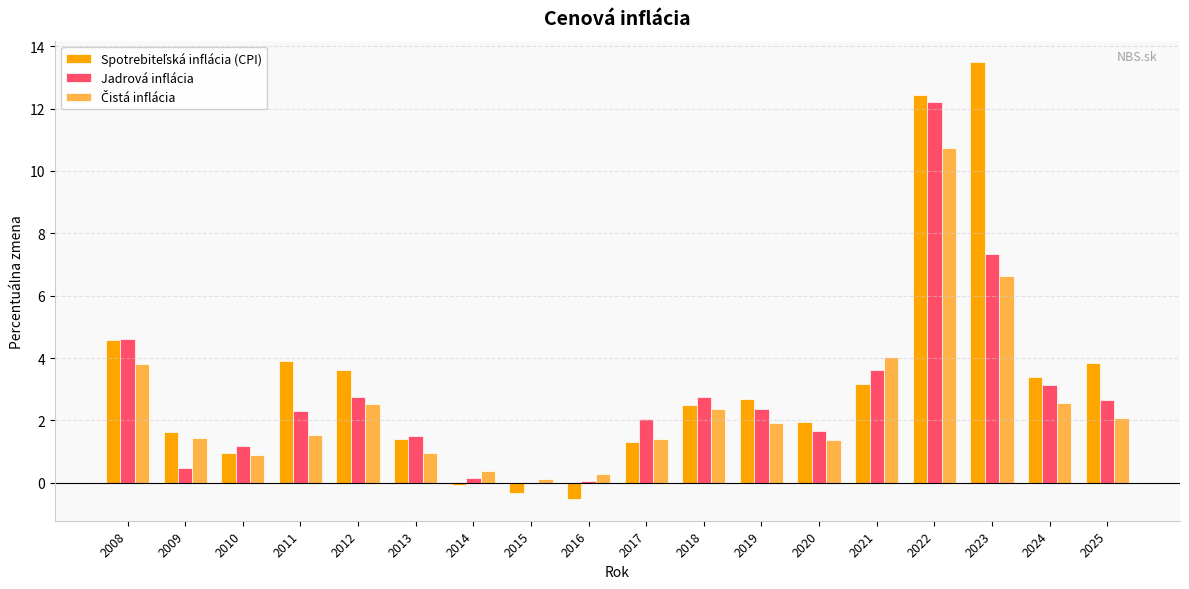

What is the sum of all Jadrová inflácia values?

50.8